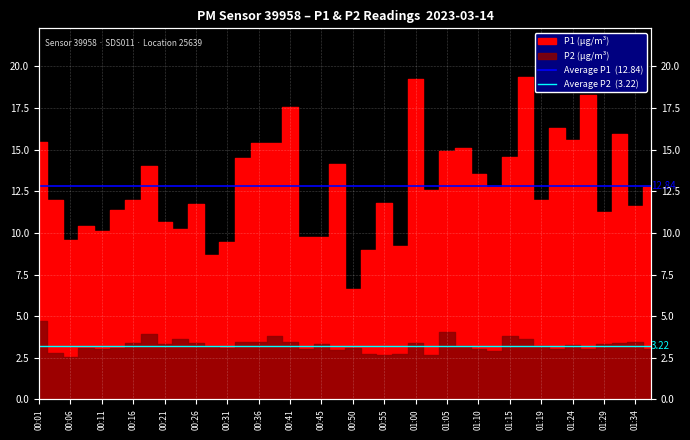

Is it true that Average P2  (3.22) equals 3.2 at 00:01?

True